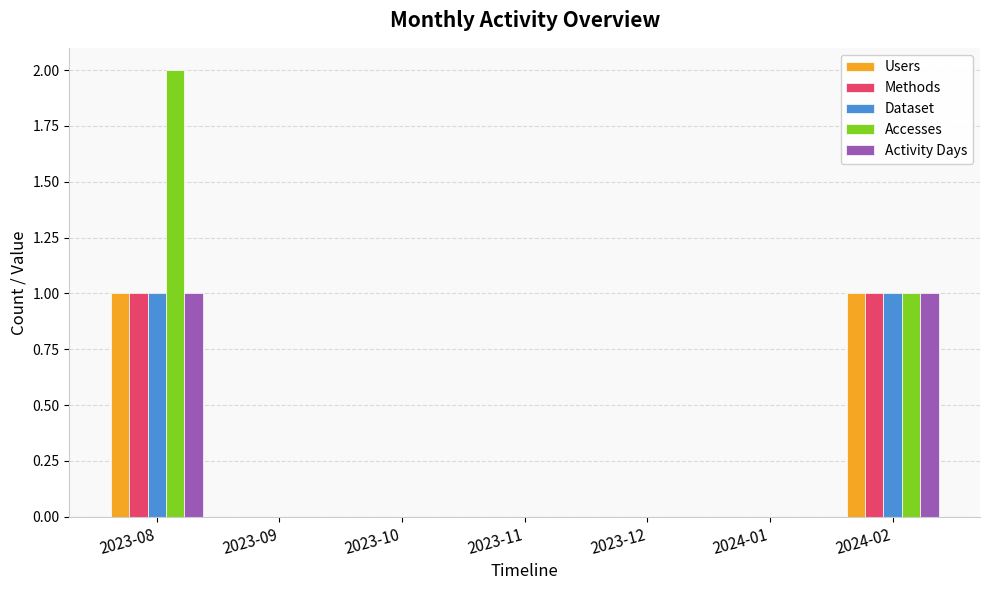

The Accesses series shows 0 at 2023-09. True or false?

True